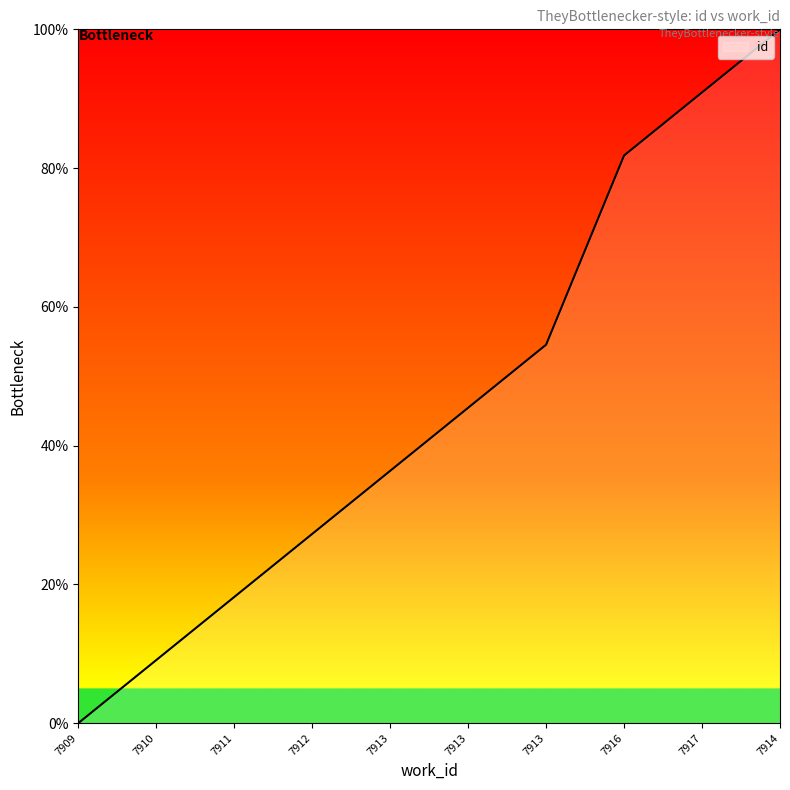

How many series are shown in this chart?

1